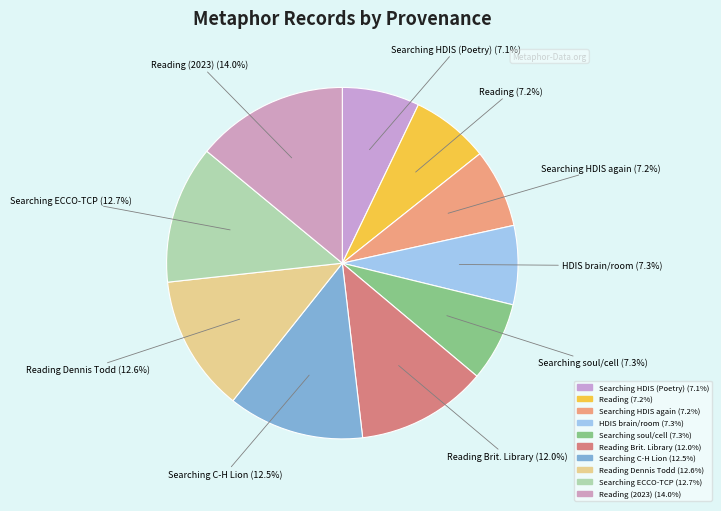

How many slices are in this pie chart?

10